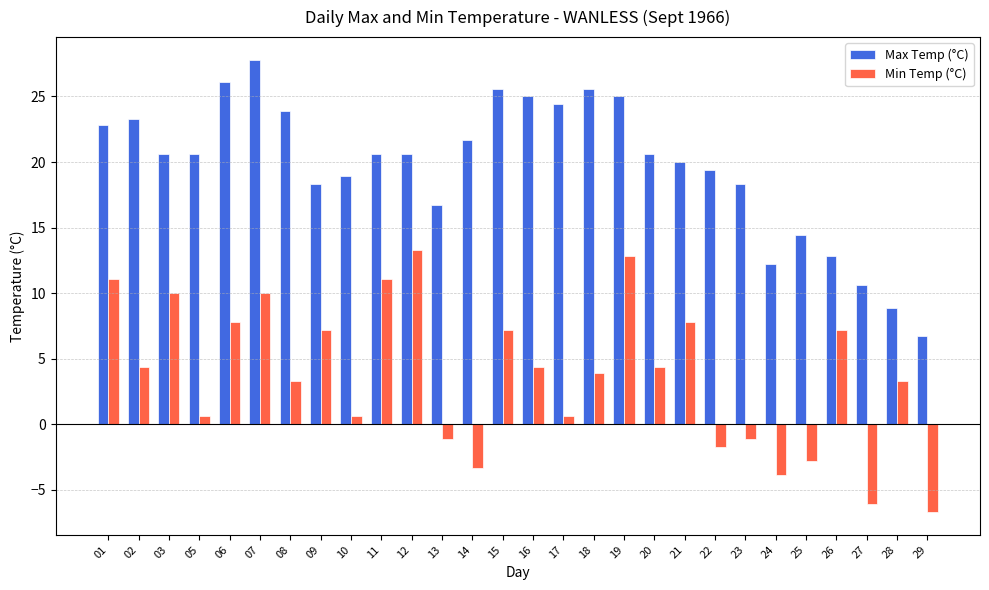

What is the sum of the Min Temp (°C) values at 11 and 18?

15.0